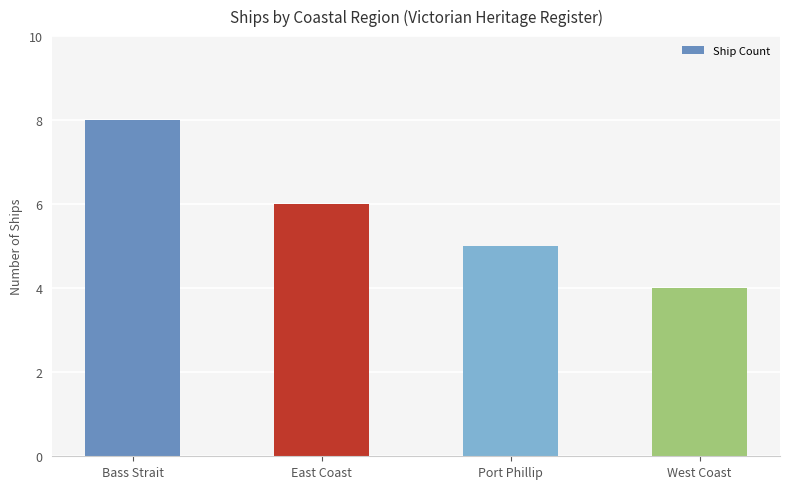

Reading right to left, transcribe all the data shown in this chart.

West Coast=4	Port Phillip=5	East Coast=6	Bass Strait=8